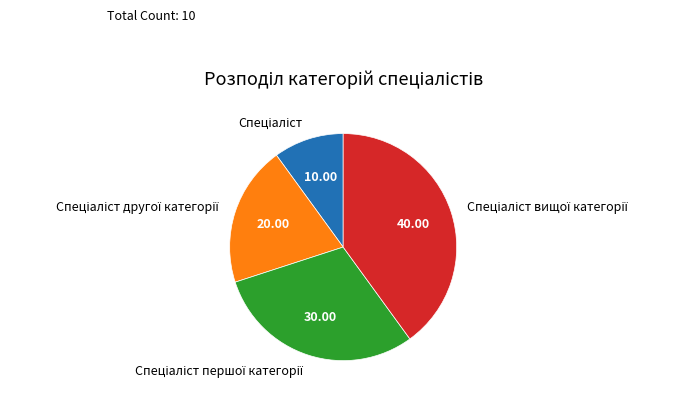

Is there a majority slice in this chart?

No